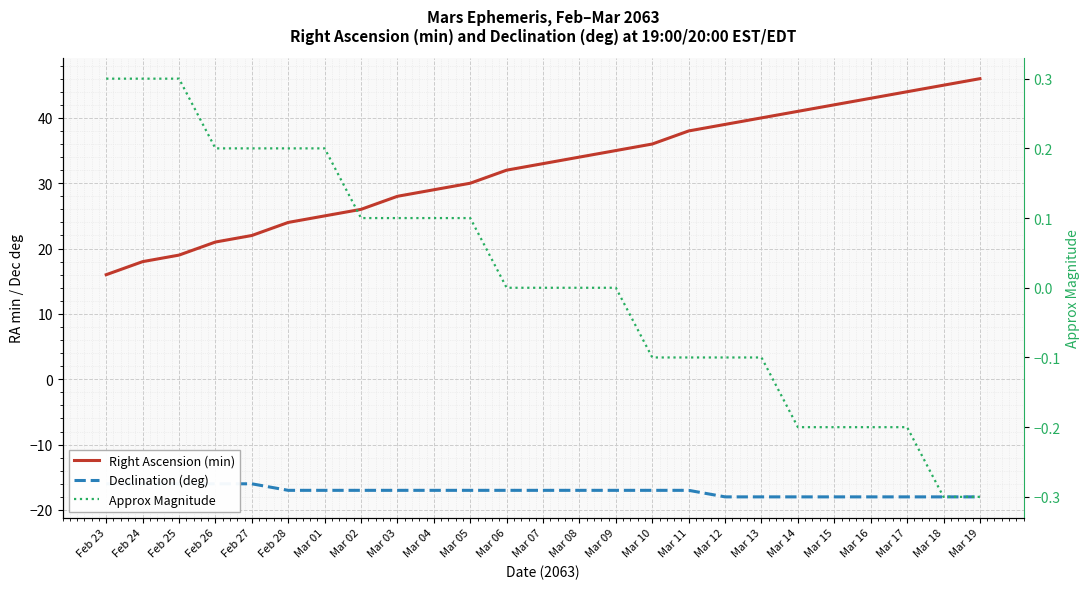

What is the maximum value for Right Ascension (min)?

46.0